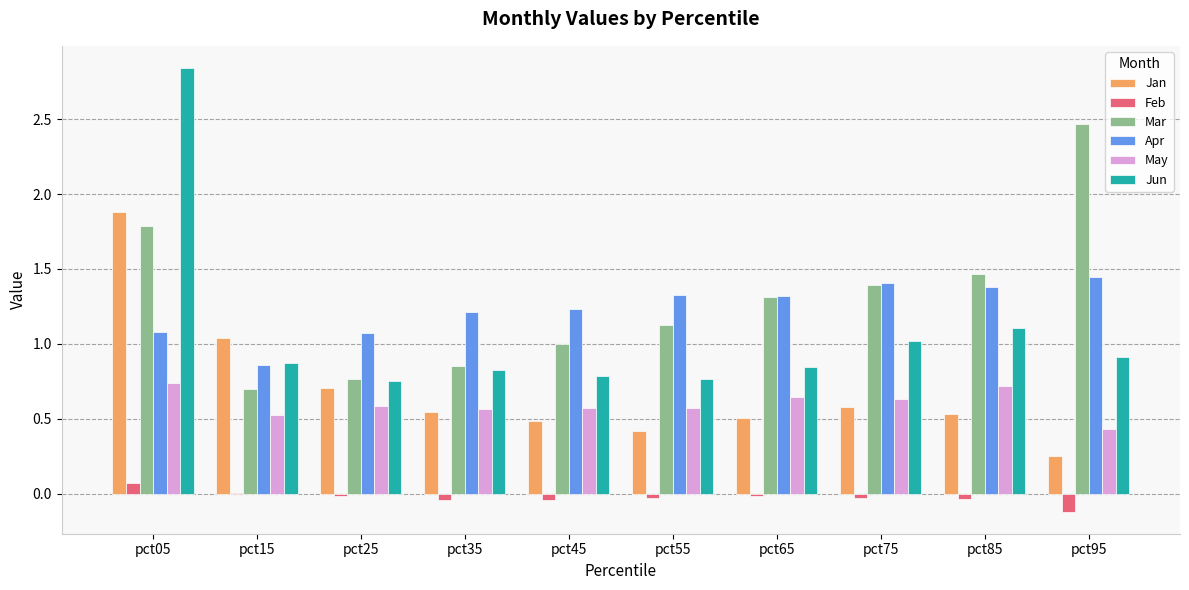

Which series has the widest spread of values?

Jun